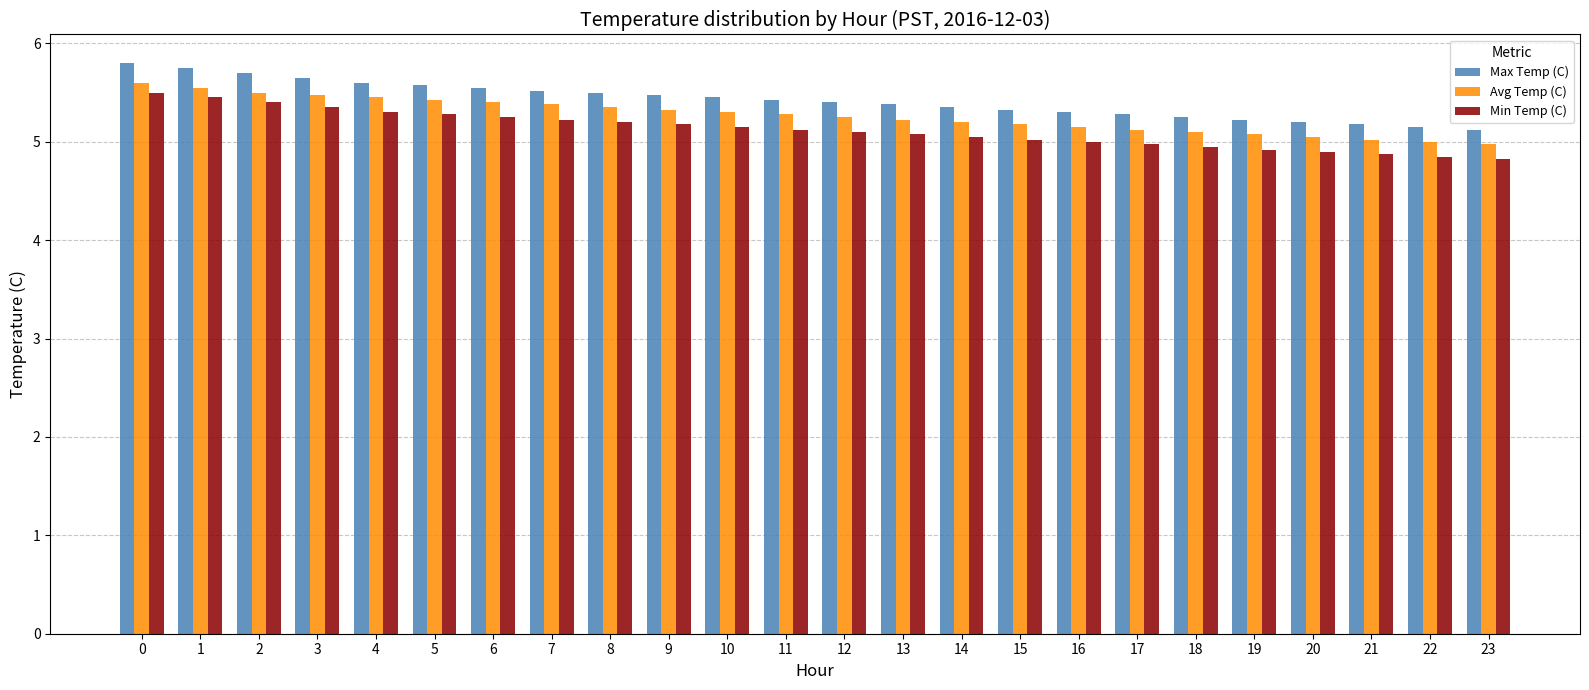

Does the chart contain stacked bars?

No